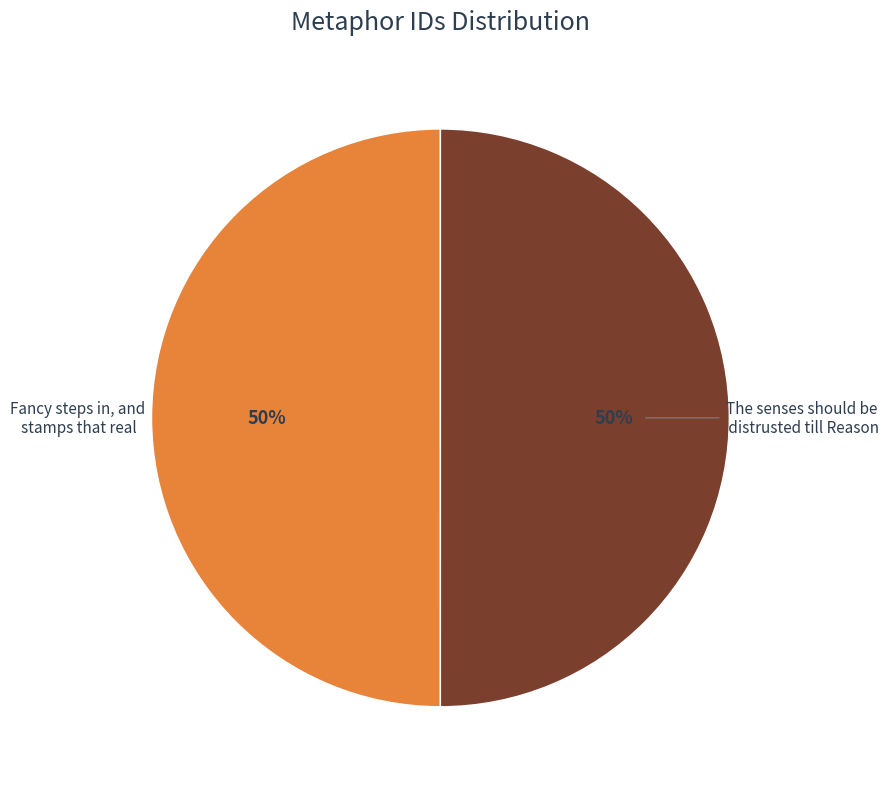

Do The senses should be distrusted till Reason and Fancy steps in, and stamps that real together represent more than half of the pie?

Yes